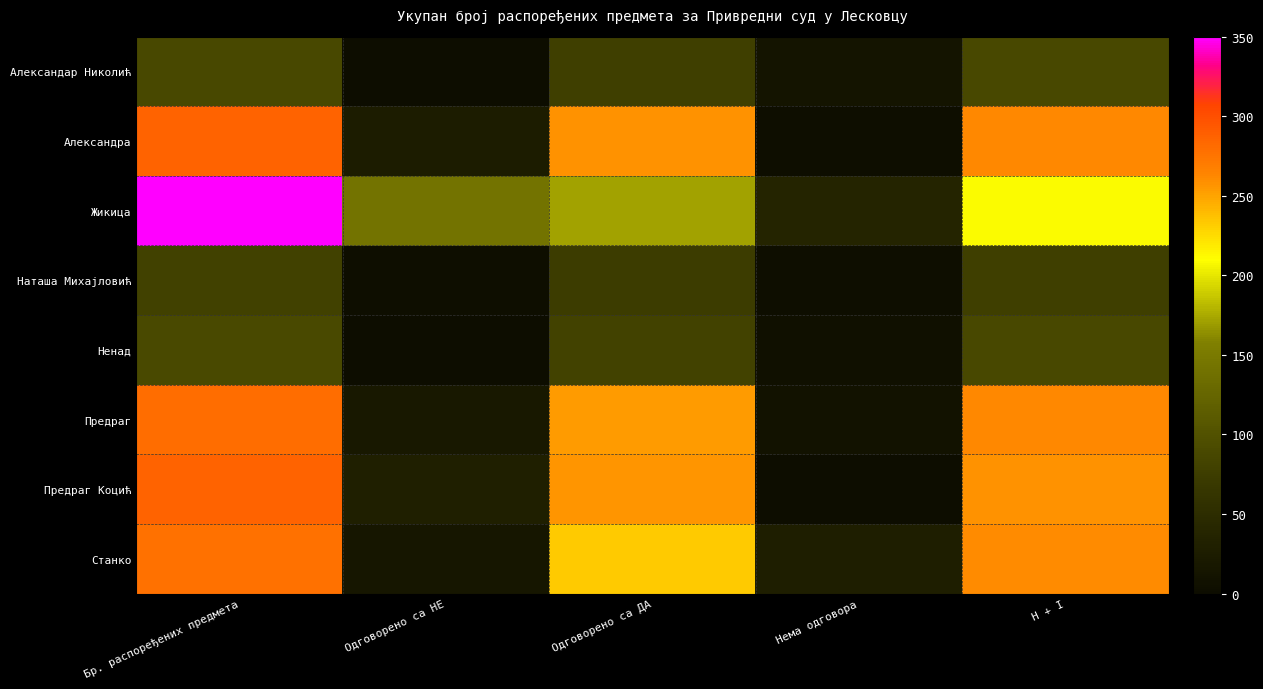

Which has a higher value, Нема одговора or Одговорено са НЕ?

Нема одговора